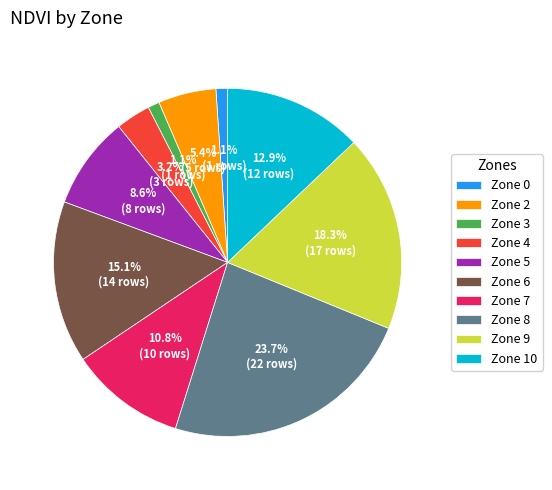

Is Zone 9 the majority of the pie?

No